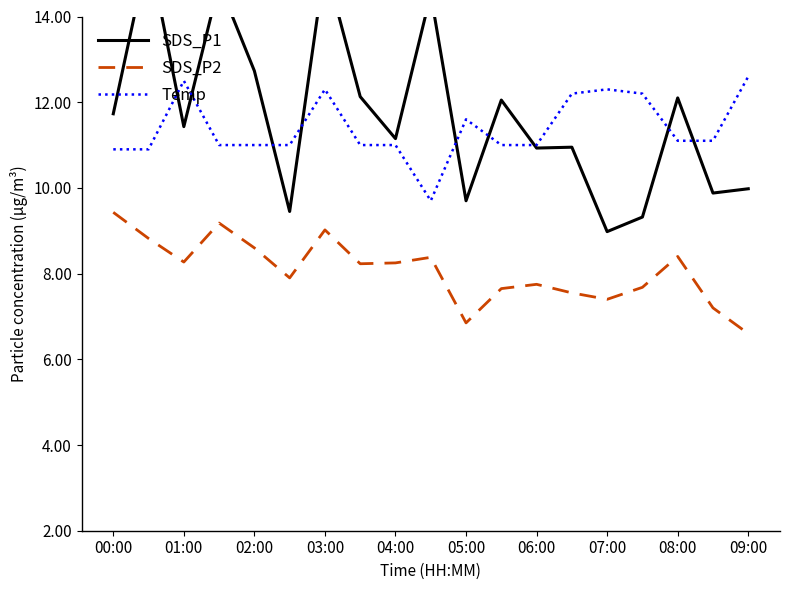

At 00:00, list the series in order from largest to smallest.

SDS_P1, Temp, SDS_P2